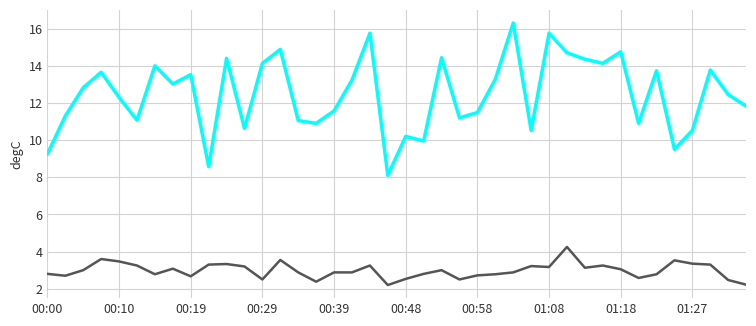

What is the minimum value shown in the chart?

2.2